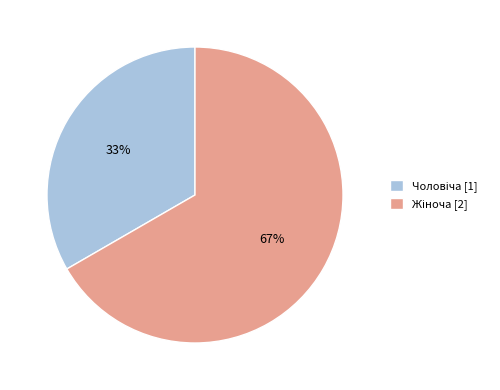

How many segments does this pie chart have?

2